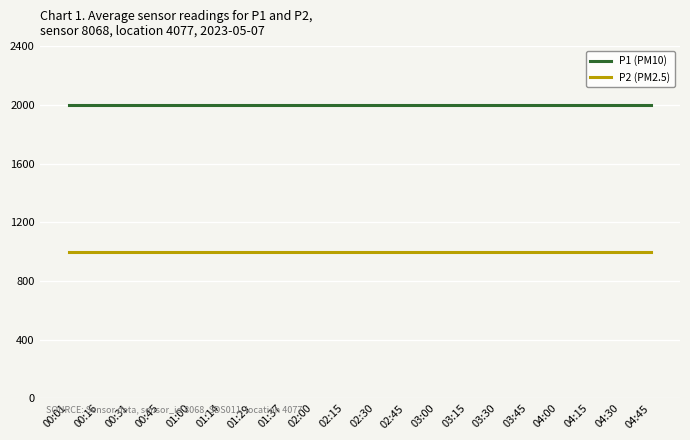

The value of P2 (PM2.5) at 04:15 is 999.9. True or false?

True